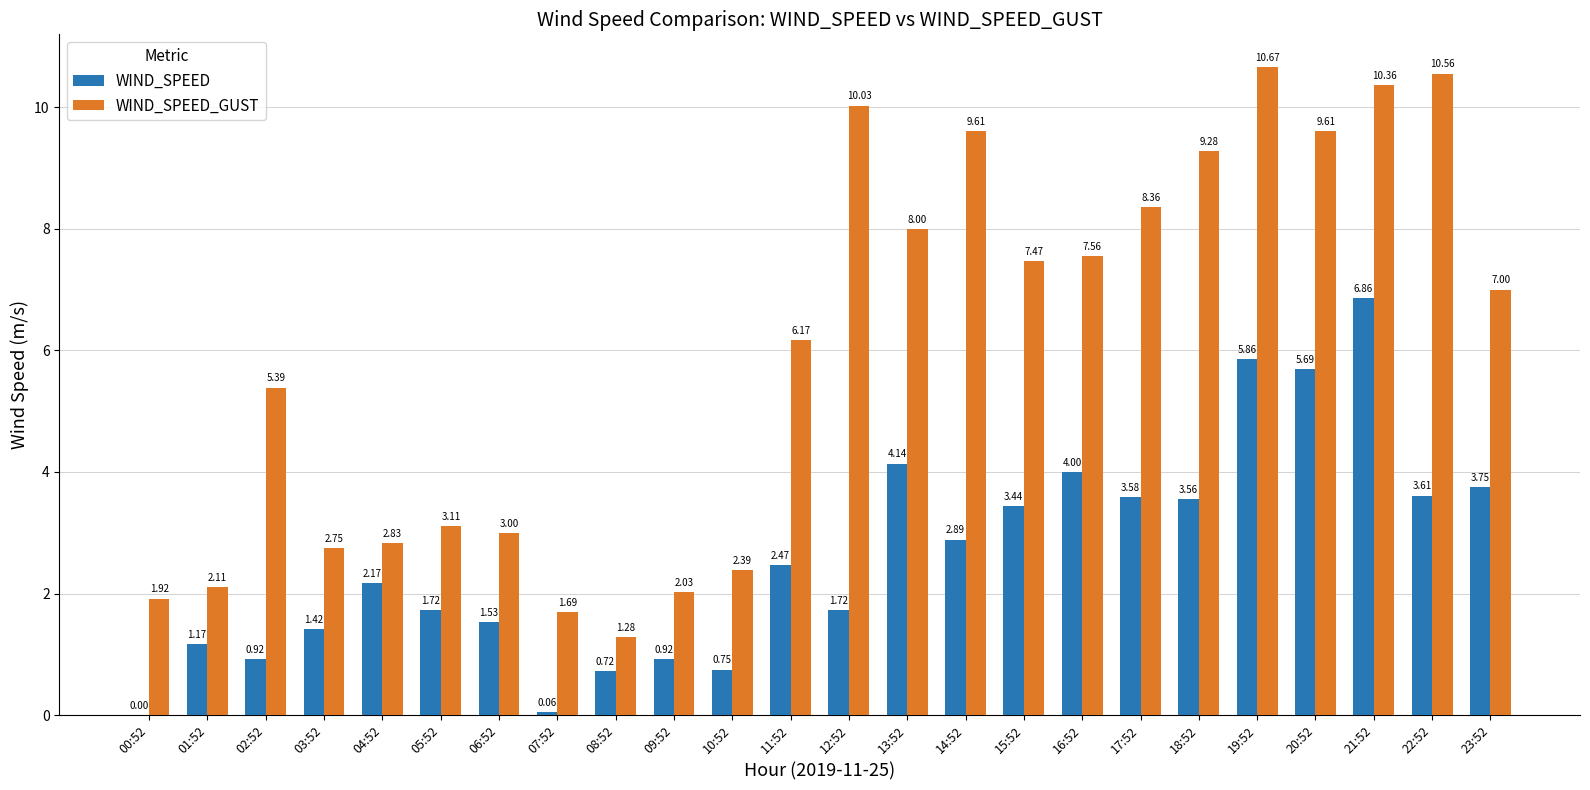

Between 11:52 and 18:52, which series saw the biggest shift?

WIND_SPEED_GUST